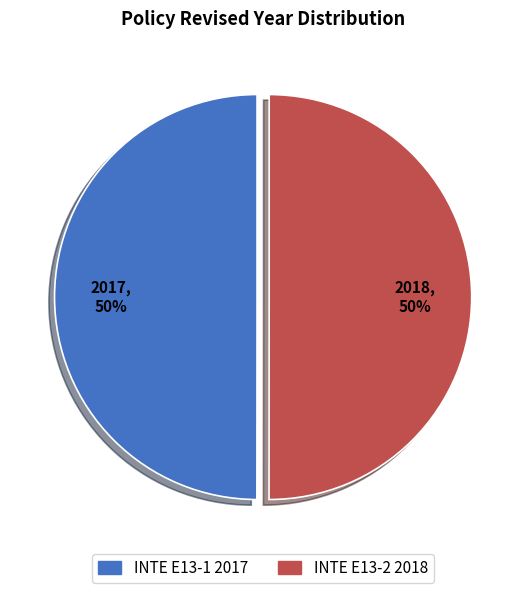

Is the sum of INTE E13-1 2017 and INTE E13-2 2018 greater than half?

Yes